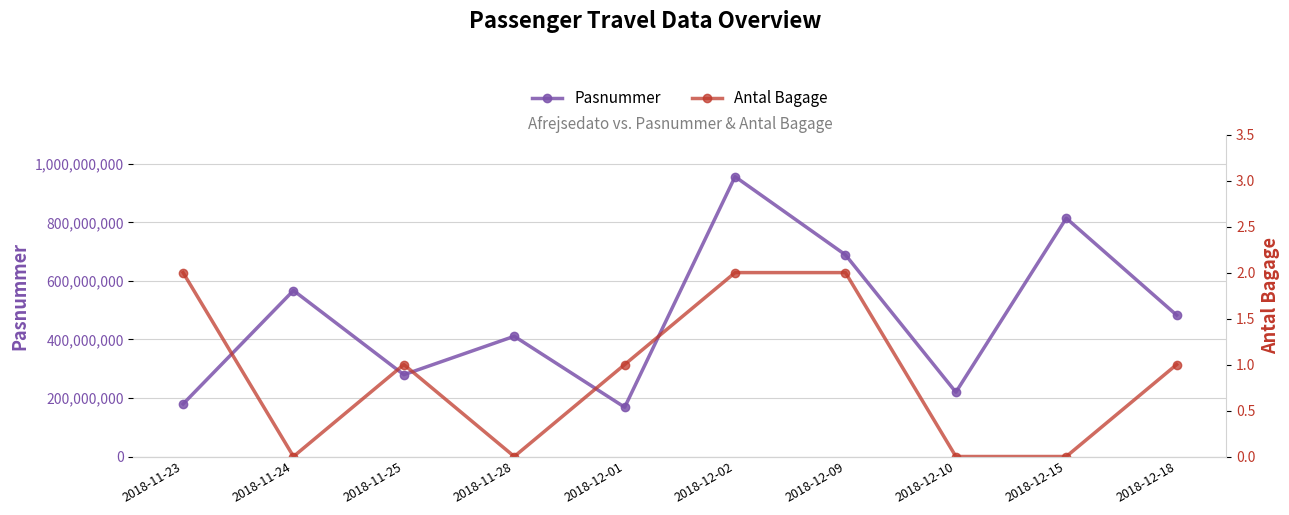

What are all the series names shown in the legend?

Pasnummer, Antal Bagage